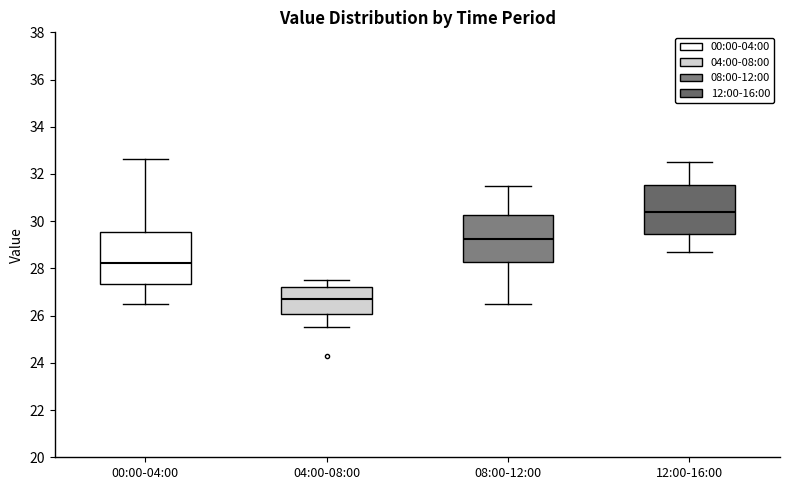

Where does the median line of the box for 08:00-12:00 sit on the y-axis? The values are not printed on the chart, so give them approximately, as read against the axis.

29.2